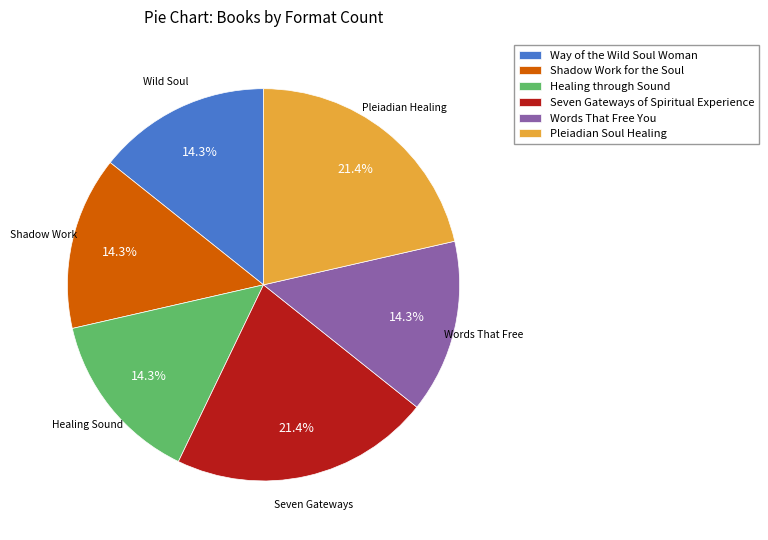

Is there any slice that represents more than half of the pie?

No